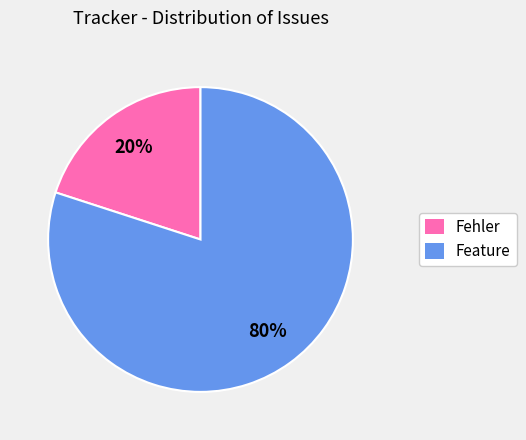

Is there a majority slice in this chart?

Yes